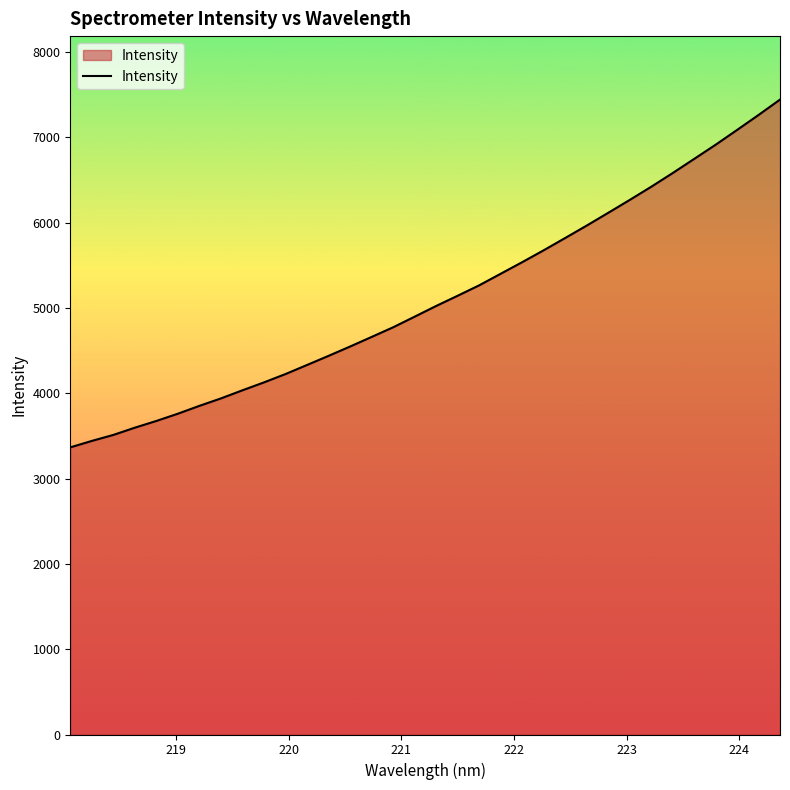

What is the minimum value shown in the chart?

3366.6